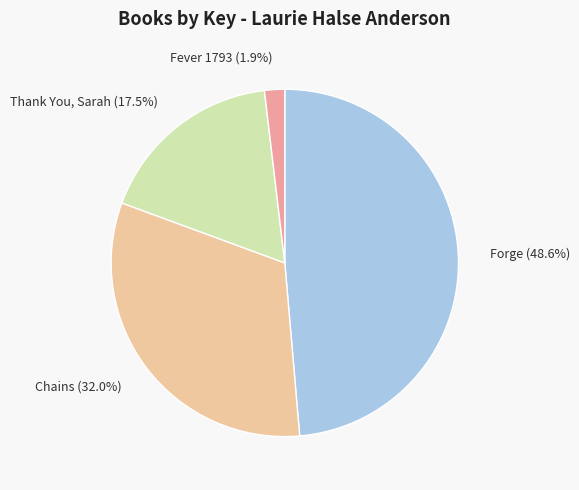

What is the largest slice in the pie chart?

Forge